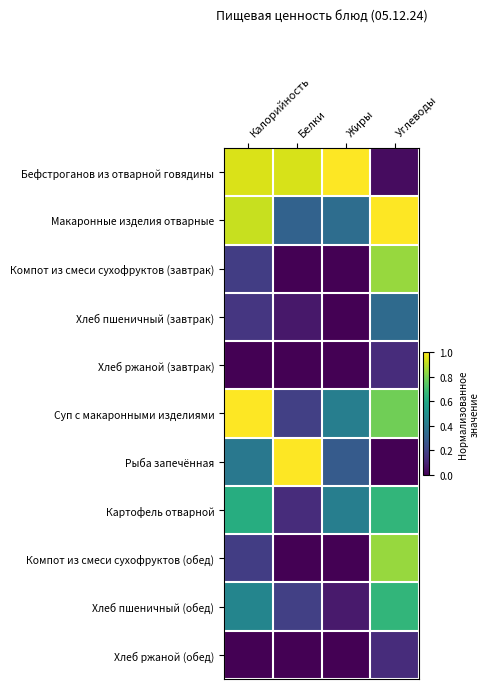

Which series has the widest spread of values?

Рыба запечённая